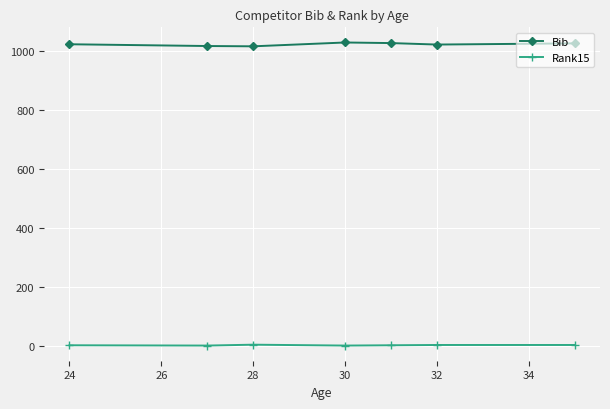

What is the value of the Bib point at the 7th from the left?

1027